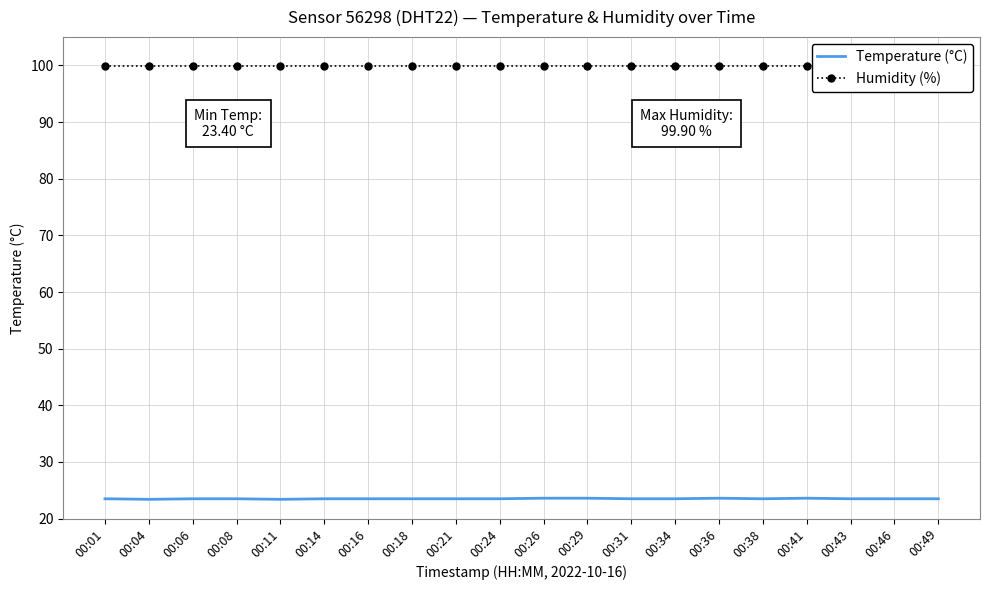

At 00:49, list the series in order from smallest to largest.

Temperature (°C), Humidity (%)